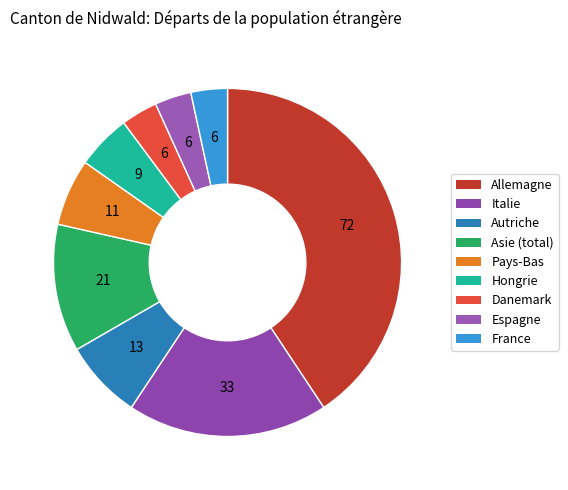

What is the change in value from Italie to Asie (total)?

-12